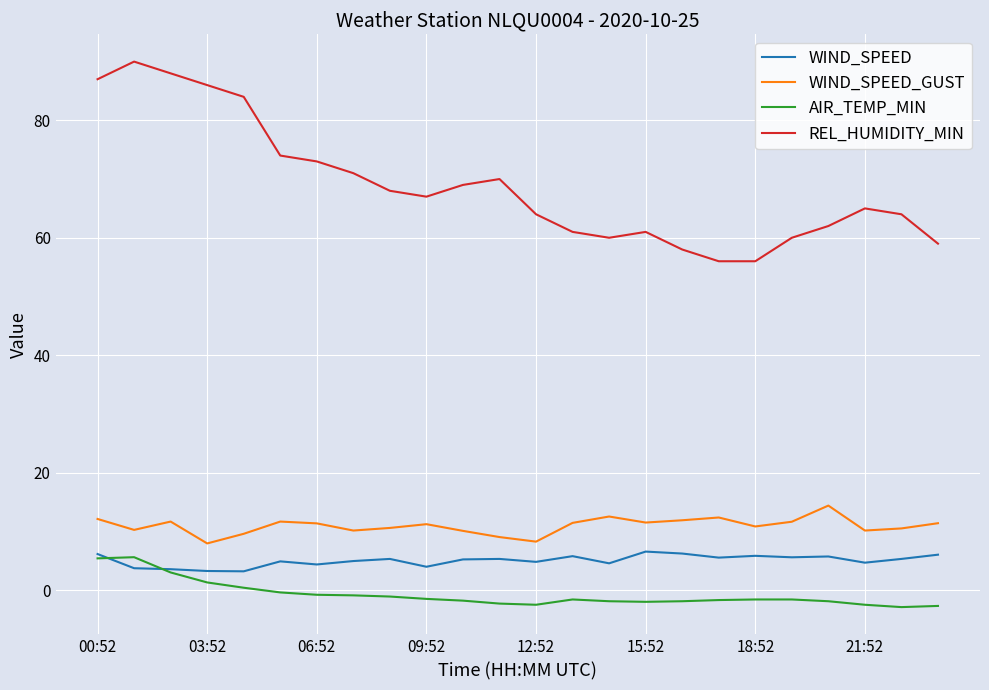

Which series has the largest total across all categories?

REL_HUMIDITY_MIN